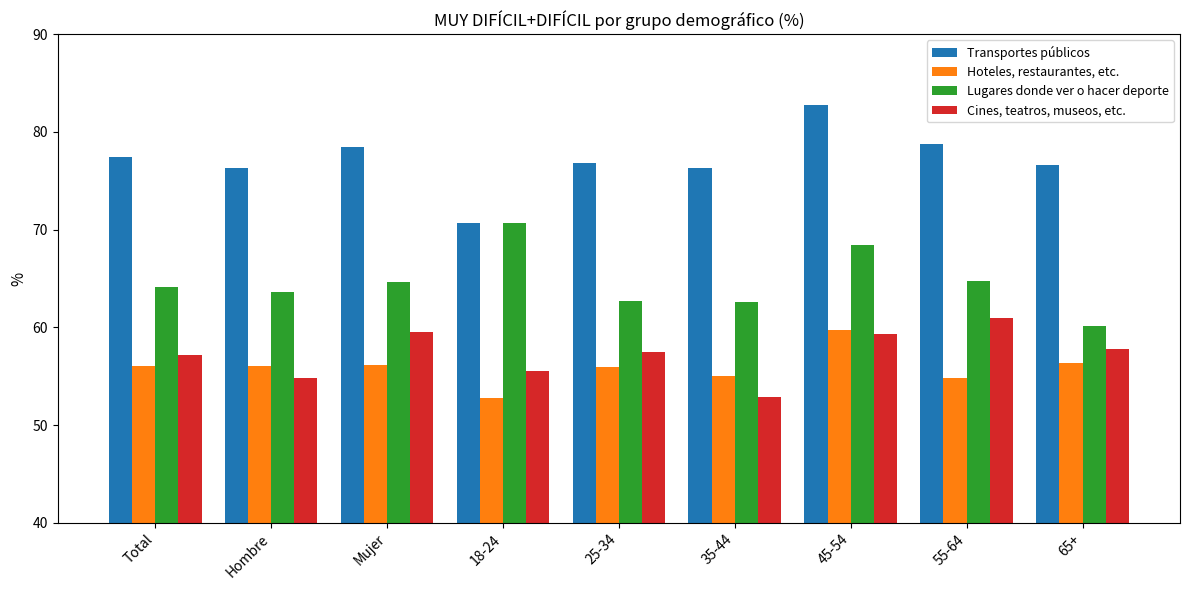

What is the difference between the Hoteles, restaurantes, etc. values at 25-34 and 18-24?

3.2